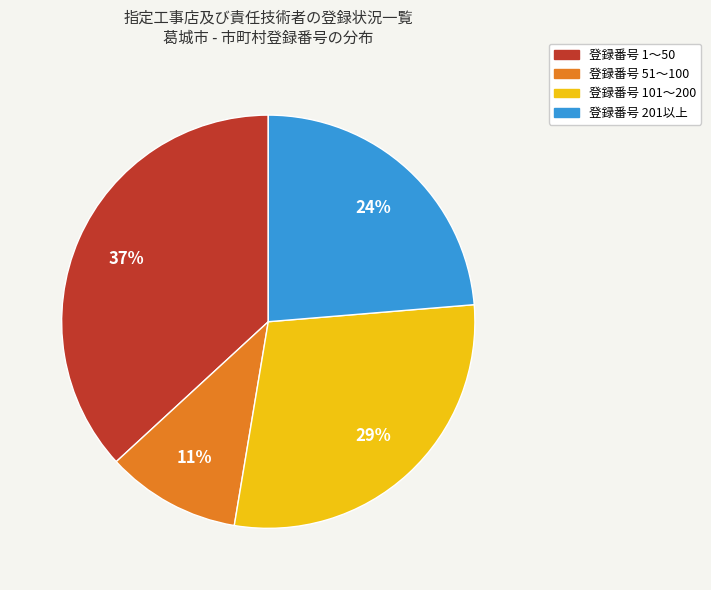

To the nearest percent, what is the difference between the largest and smallest slice percentages?

26%